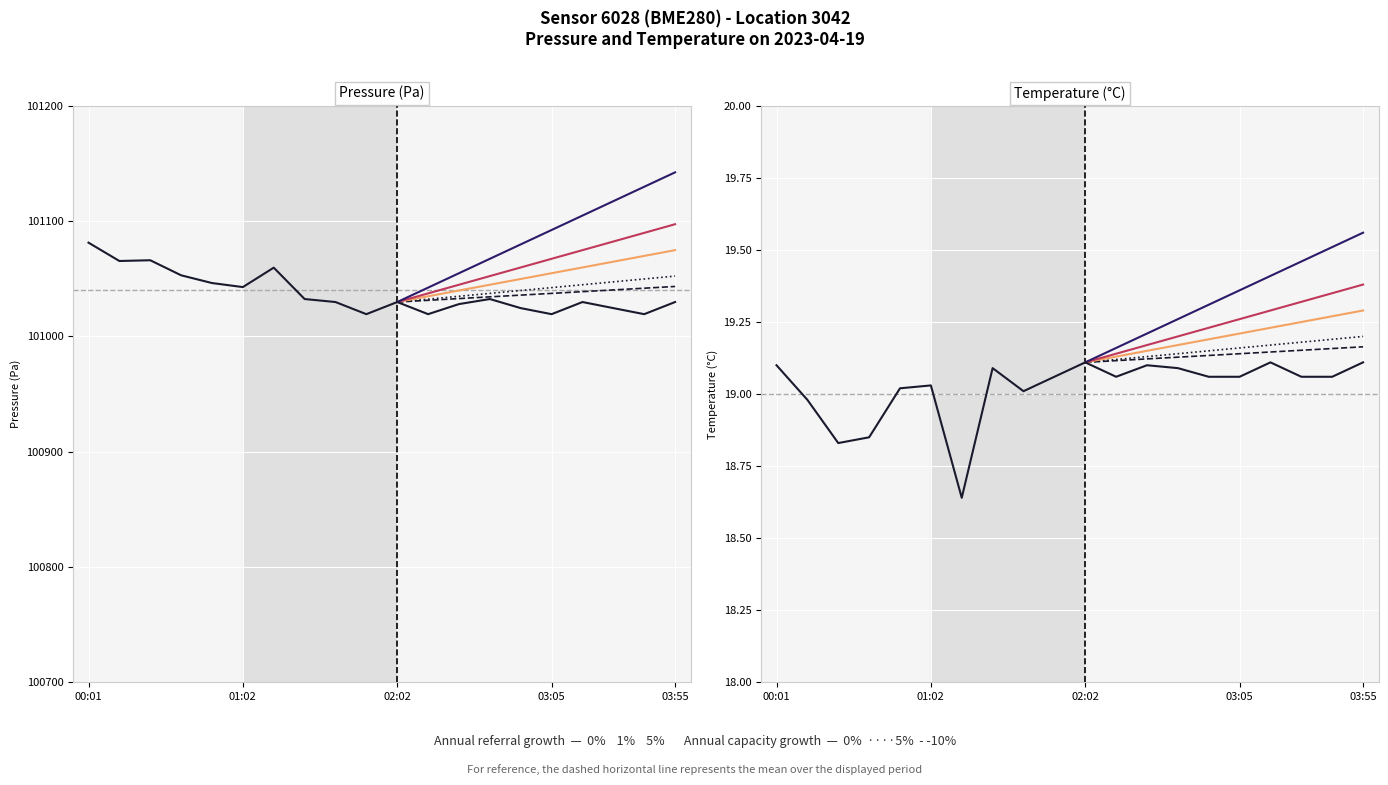

What is the difference between the highest and lowest values at 02:02?

101010.7